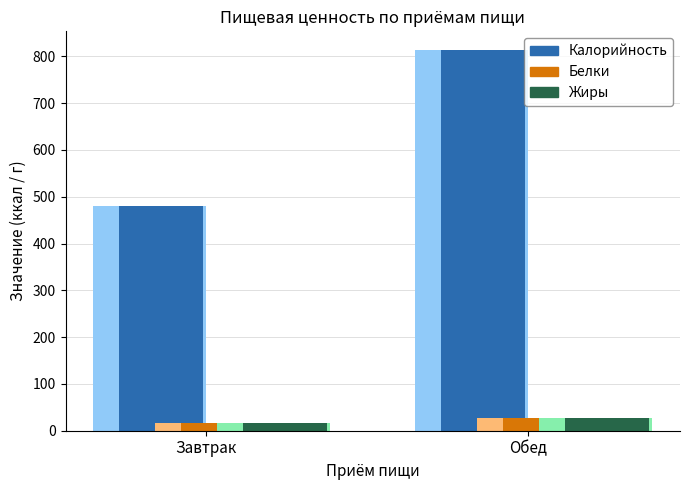

Reading right to left, what are all the values shown in this chart?

Калорийность: Обед=812.8	Завтрак=480.3
Белки: Обед=27.4	Завтрак=16.6
Жиры: Обед=27.3	Завтрак=17.1